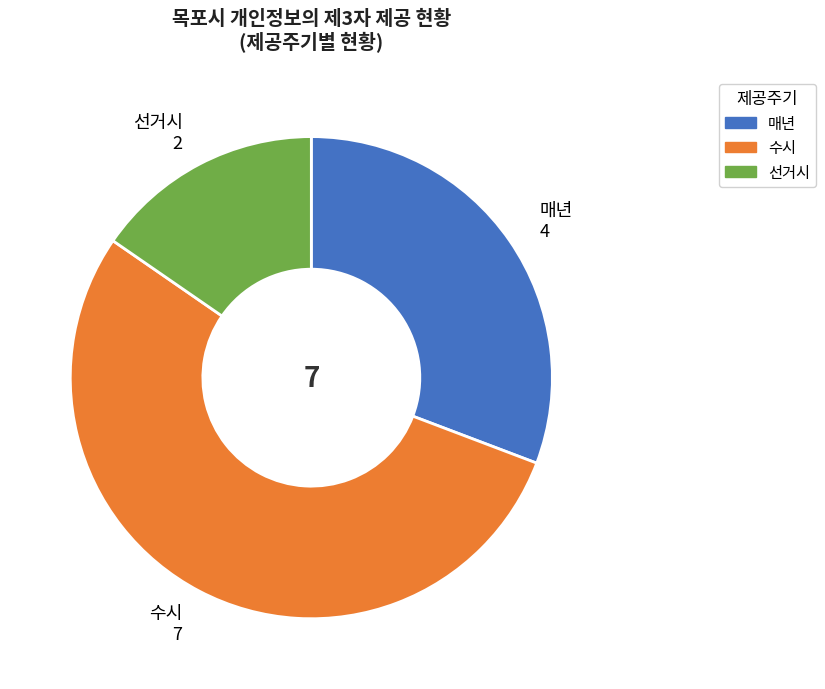

Is there a majority slice in this chart?

Yes